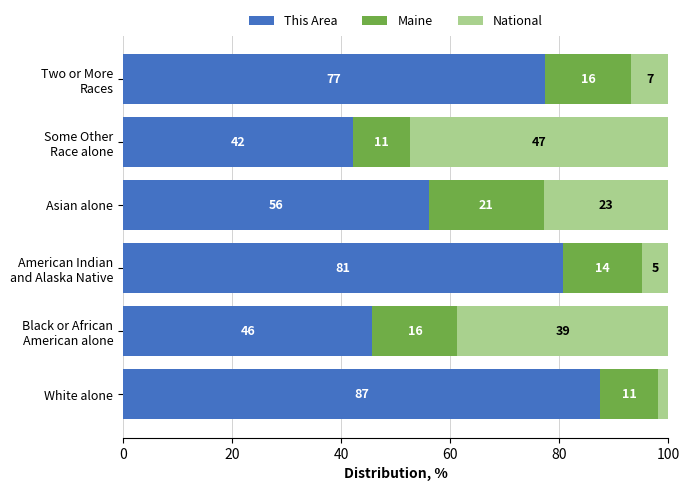

What are all the series names shown in the legend?

This Area, Maine, National